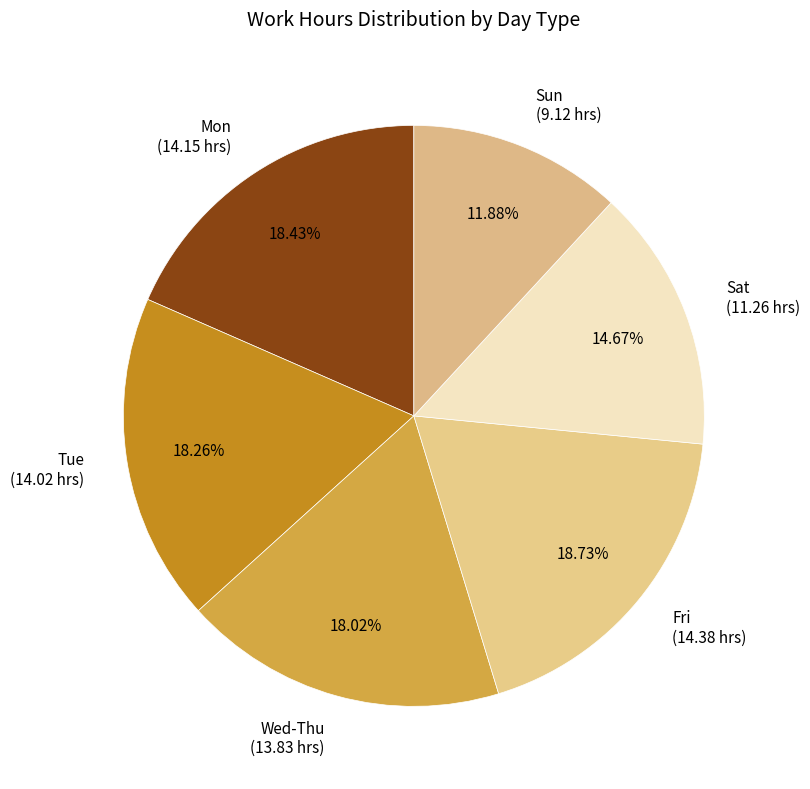

Count the number of slices in the pie.

6